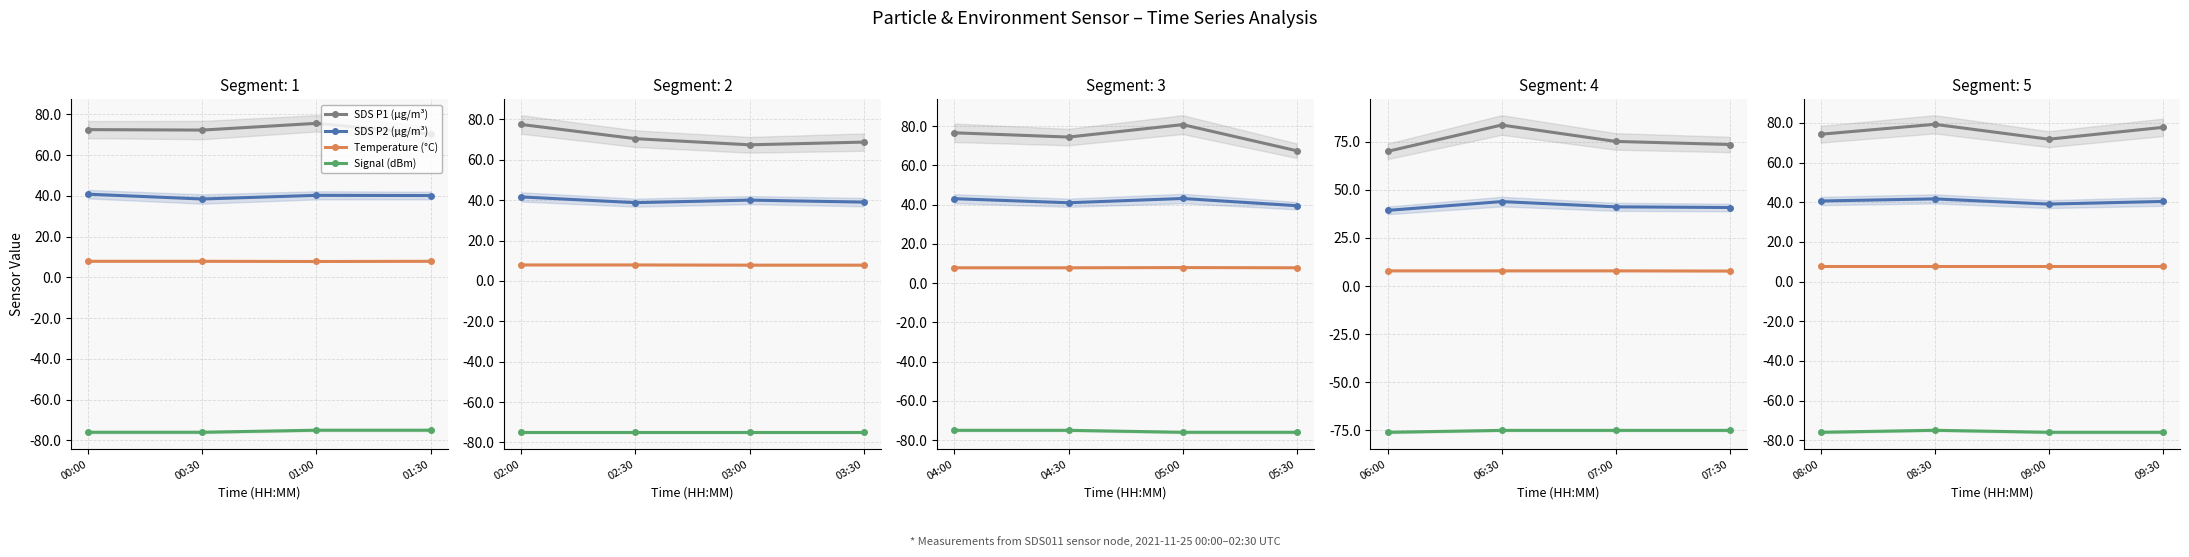

True or false: Temperature (°C) and SDS P1 (µg/m³) cross at least once.

False